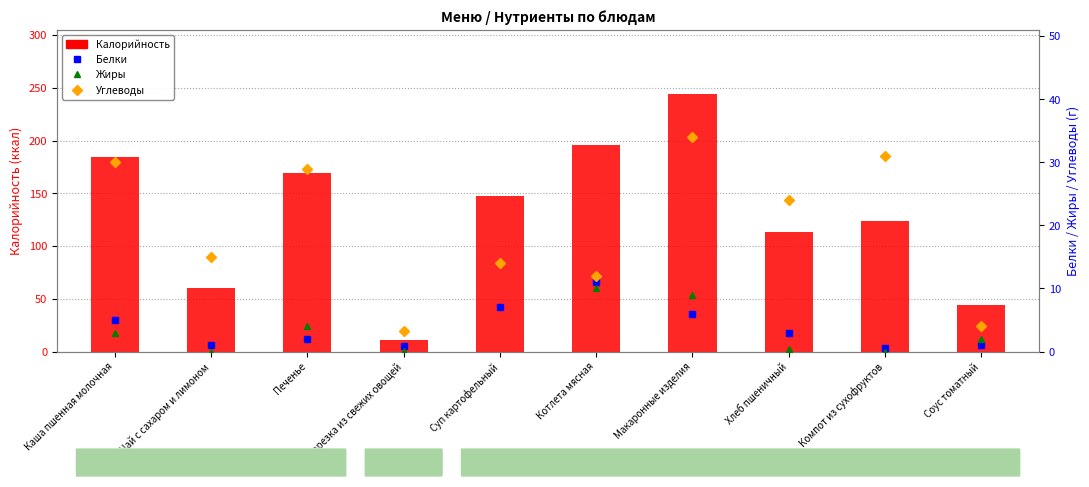

What position from the right is Хлеб пшеничный?

3